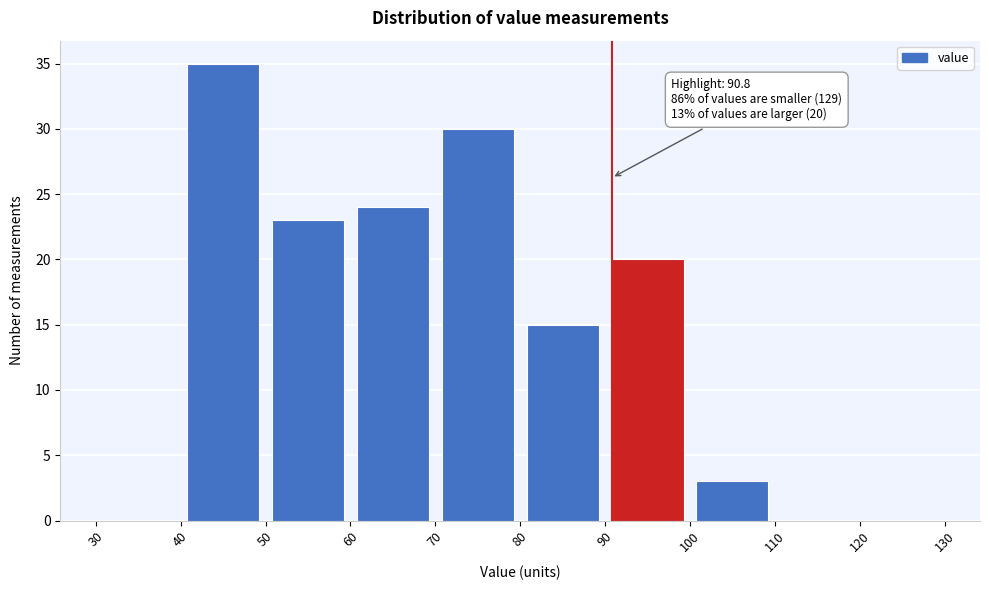

Over which range of the x-axis is the bar tallest?

40 to 50